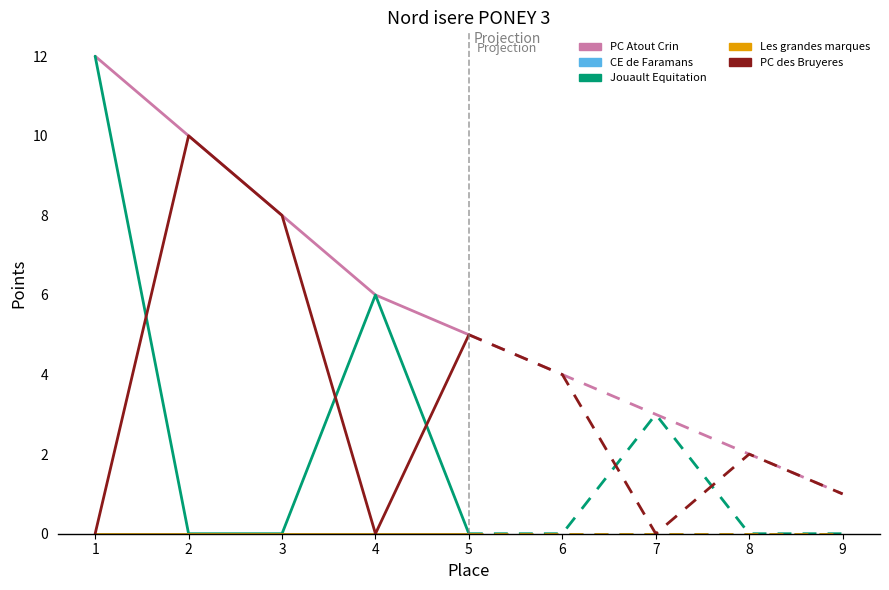

Where is Les grandes marques nearest to the value 0?

1